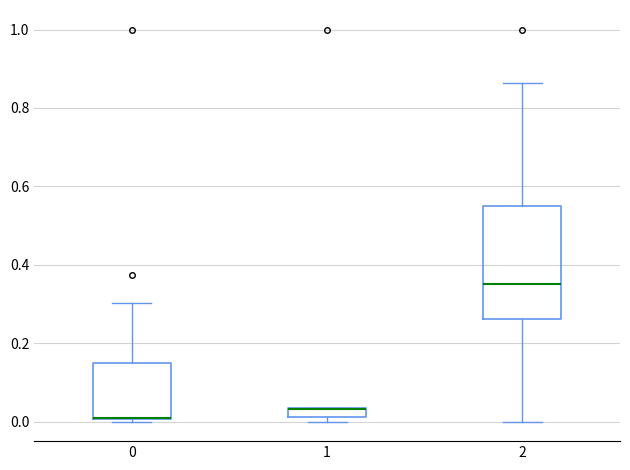

Where does the median line of the box at x = 2 sit on the y-axis? The values are not printed on the chart, so give them approximately, as read against the axis.

0.36